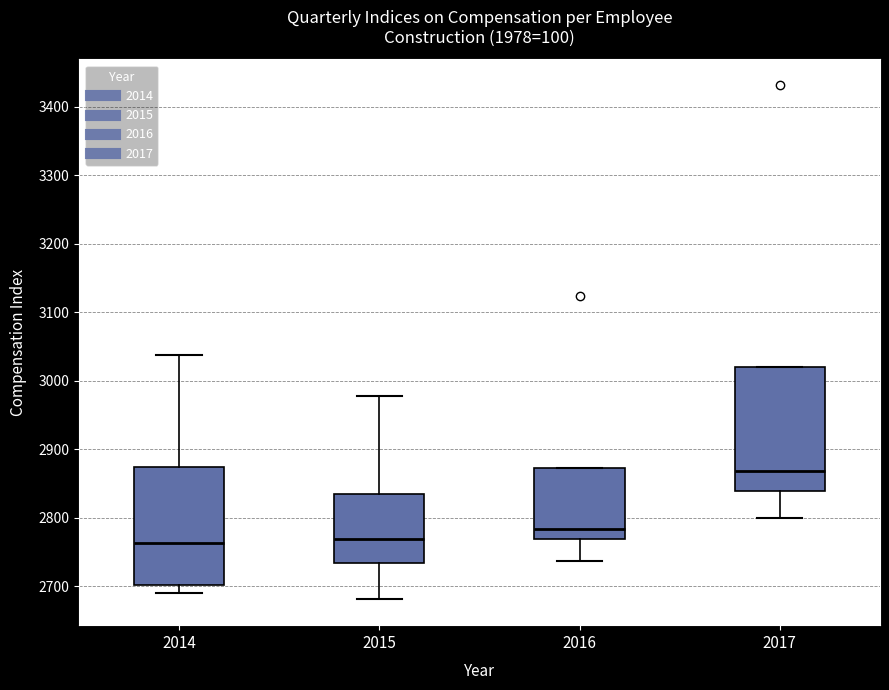

Reading left to right, transcribe this box plot: for each box, give where its median line is, the range the box spans, and where its two whiskers end, as read against the y-axis. The values are not printed on the chart, so give them approximately, as read against the axis.

2014: median 2760, box 2700 to 2870, whiskers 2690 to 3040
2015: median 2770, box 2730 to 2830, whiskers 2680 to 2980
2016: median 2780, box 2770 to 2870, whiskers 2740 to 2870
2017: median 2870, box 2840 to 3020, whiskers 2800 to 3020